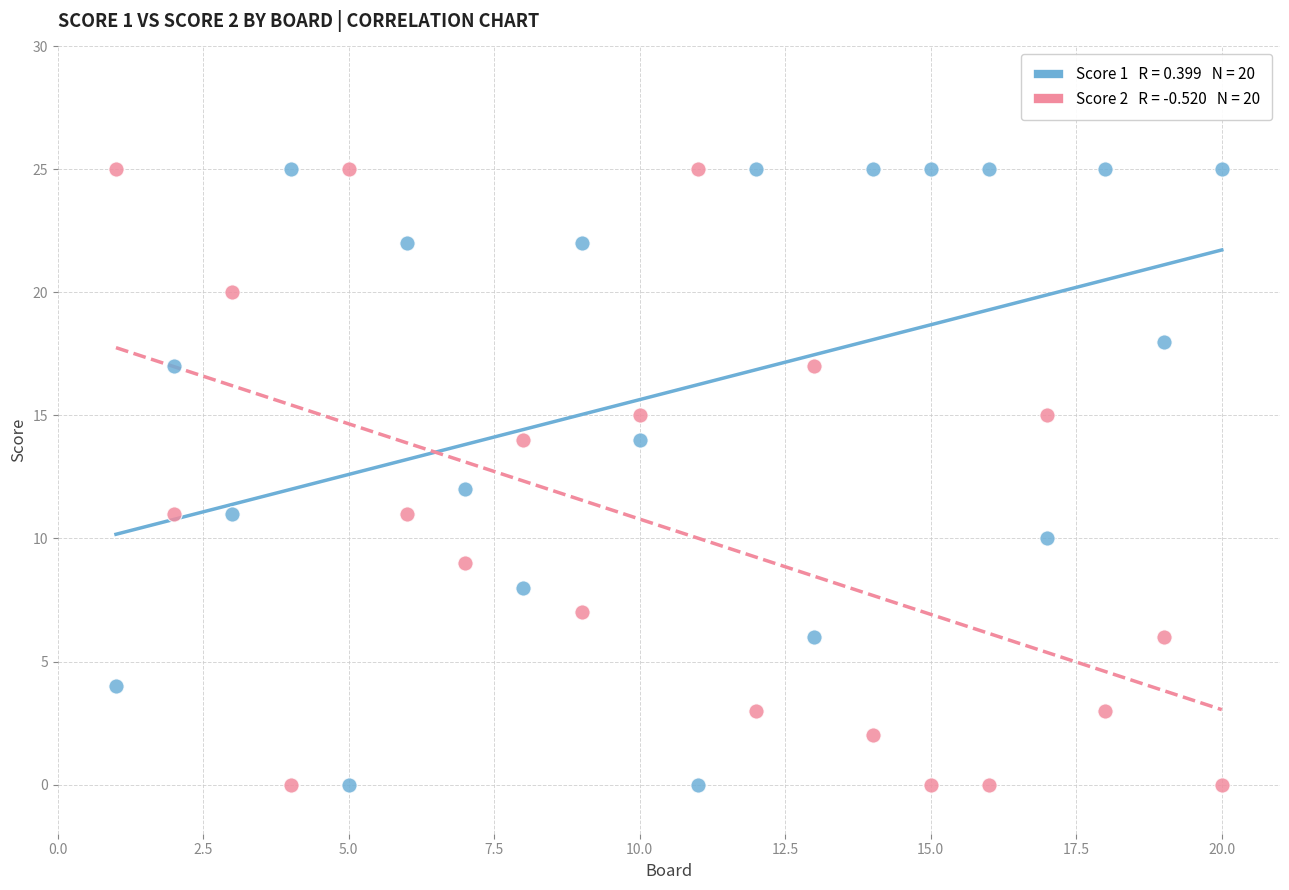

Across all data points, what is the range of X values (max minus min)?

19